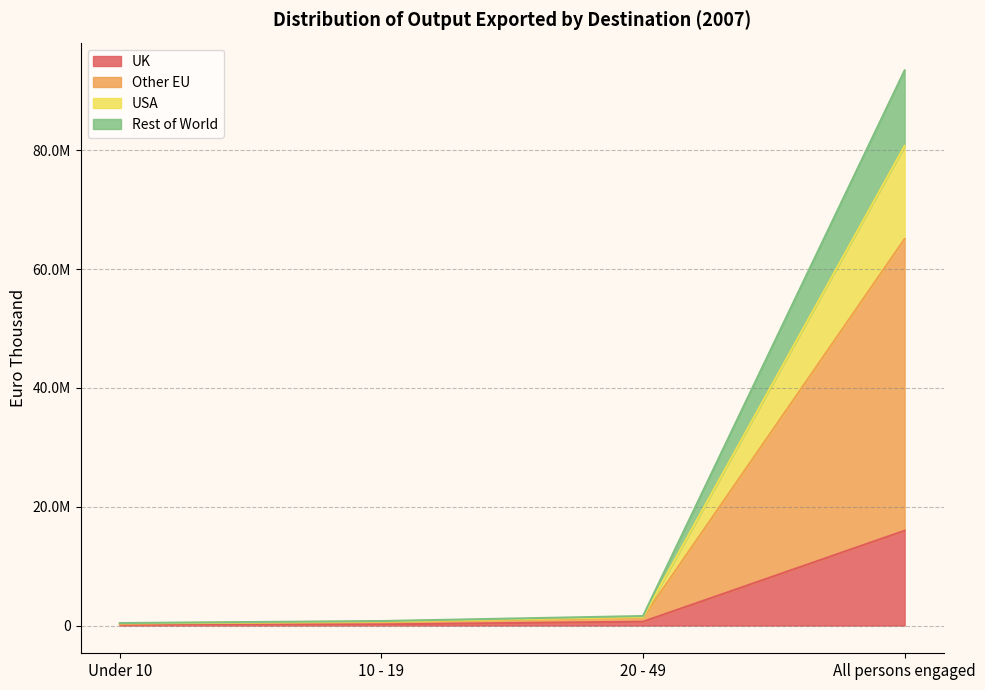

What are all the series names shown in the legend?

UK, Other EU, USA, Rest of World